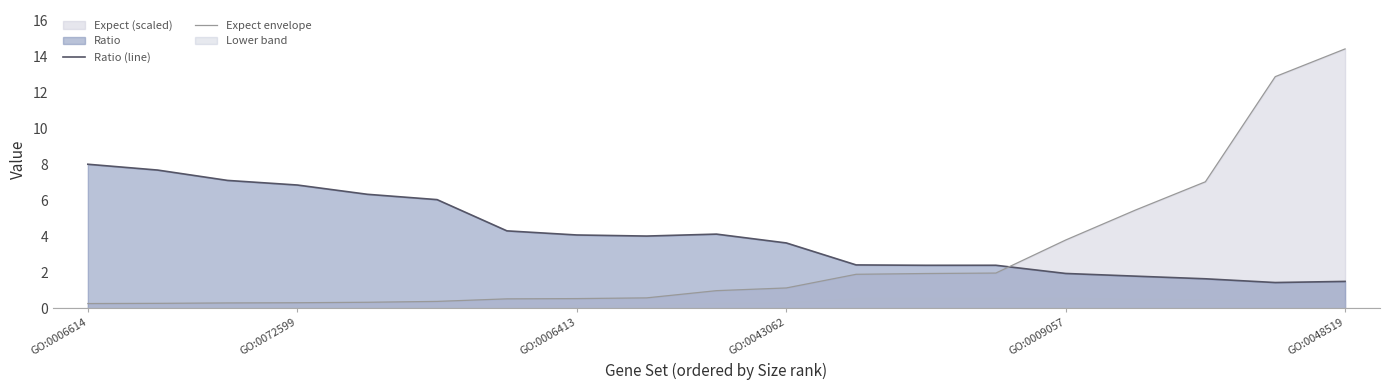

How many data points in Ratio (line) are less than 4?

9